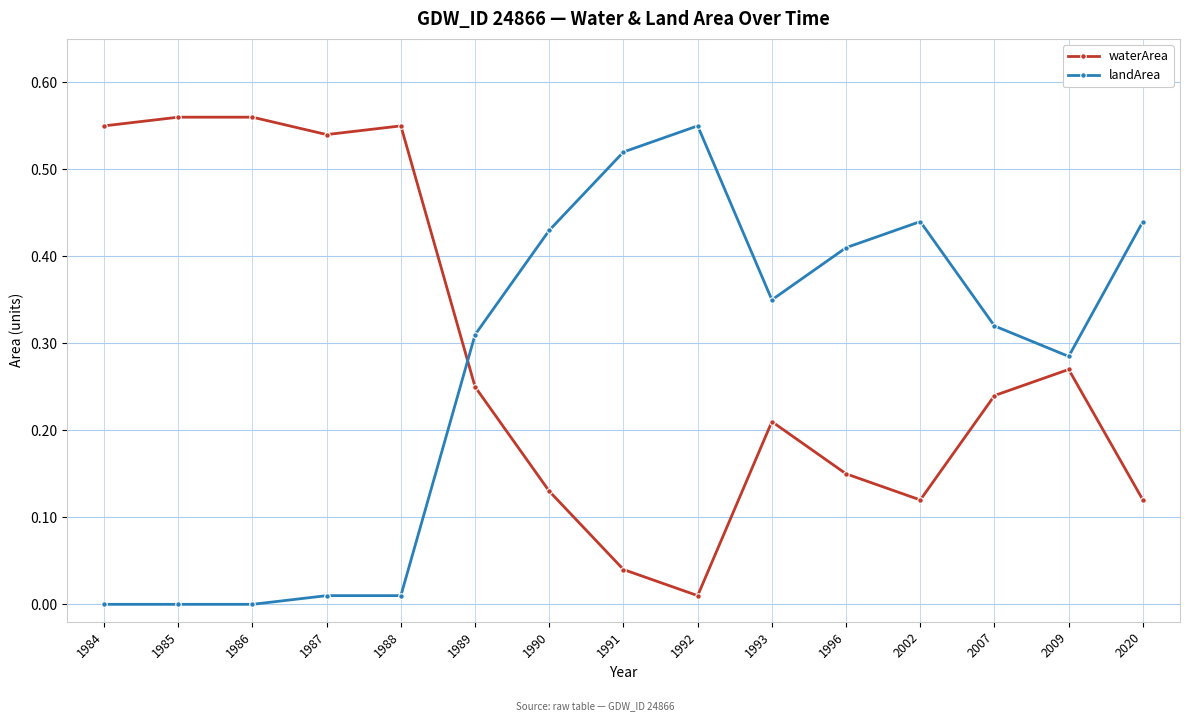

Is the value of landArea at 2020 greater than the value of waterArea at 1991?

Yes